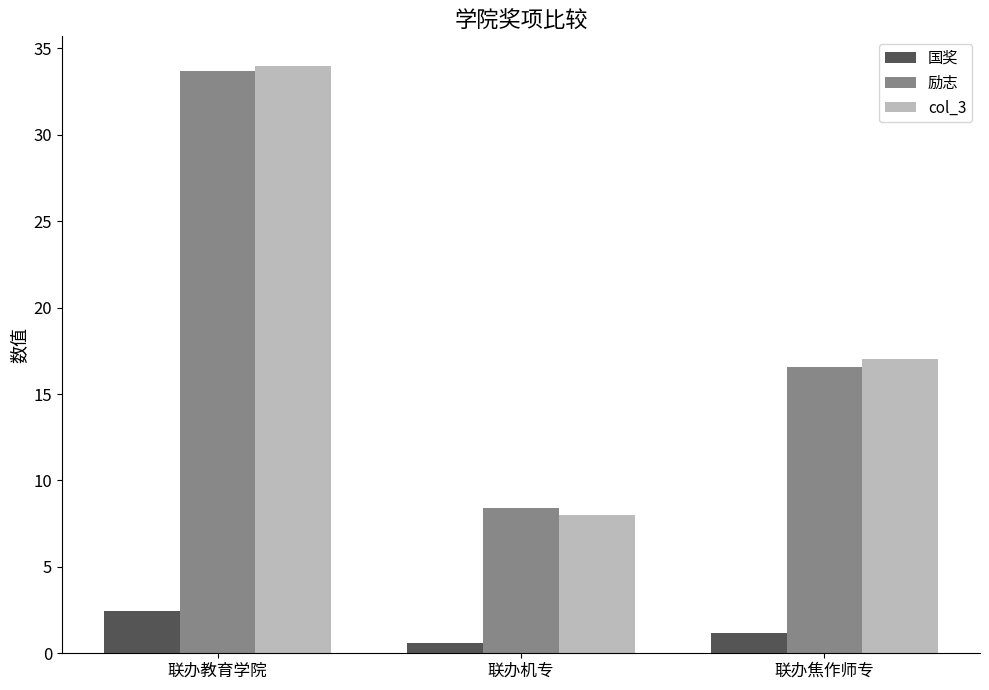

Rank the categories by 励志 value from highest to lowest.

联办教育学院, 联办焦作师专, 联办机专